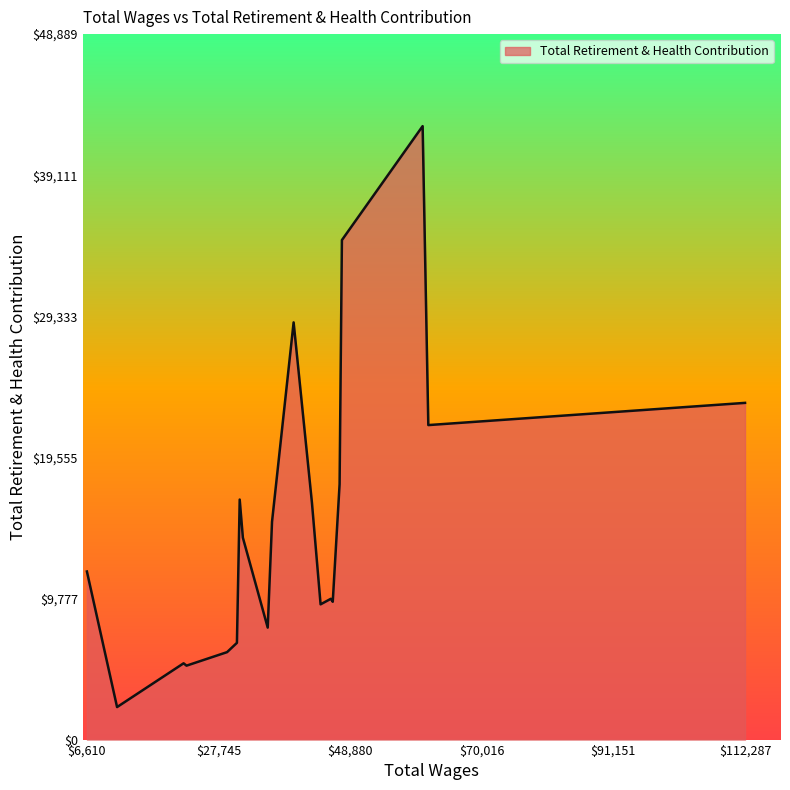

What is the greatest value displayed?

42513